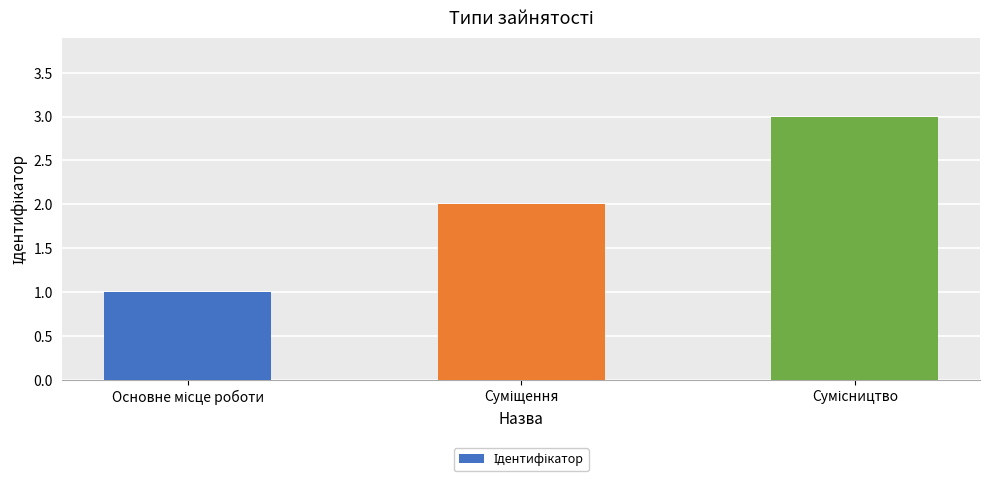

What is the maximum value shown in the chart?

3